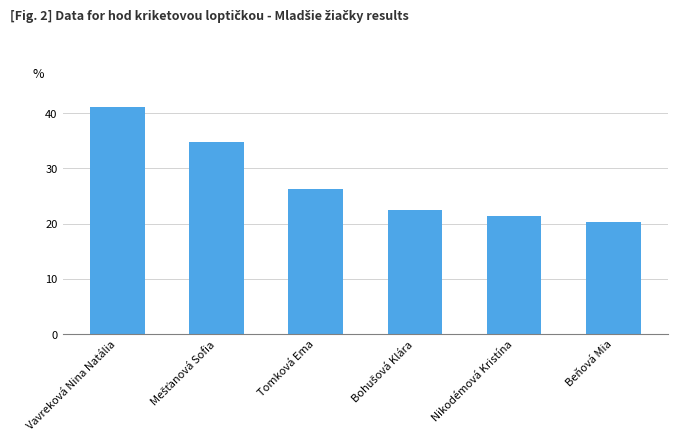

What is the difference between the maximum and minimum values?

20.8